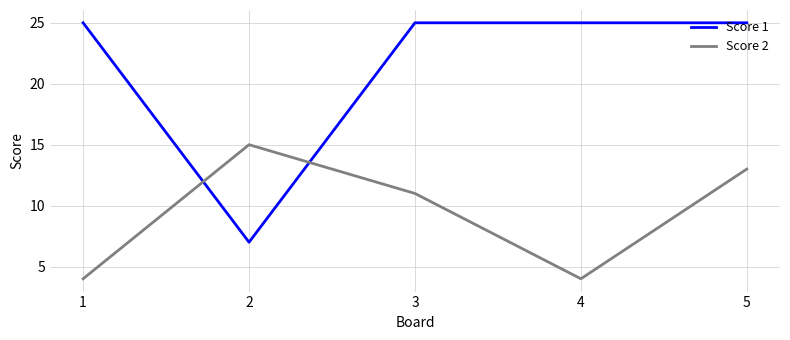

The Score 2 series shows 5 at 5. True or false?

False